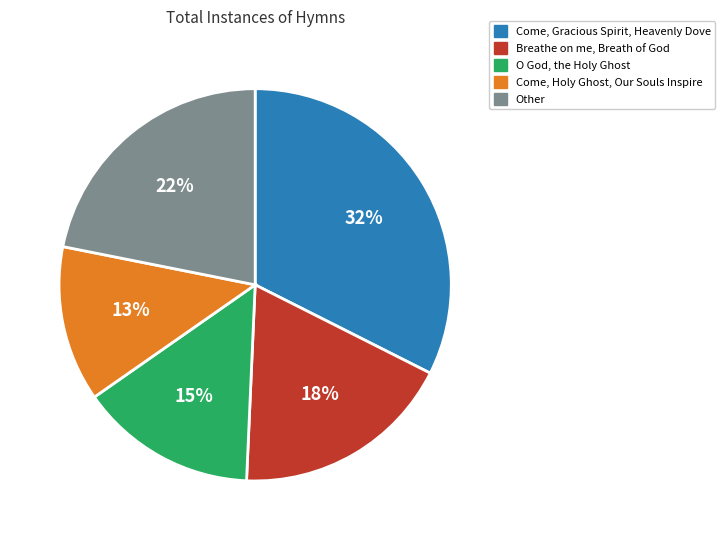

To the nearest percent, what is the average slice percentage?

20%